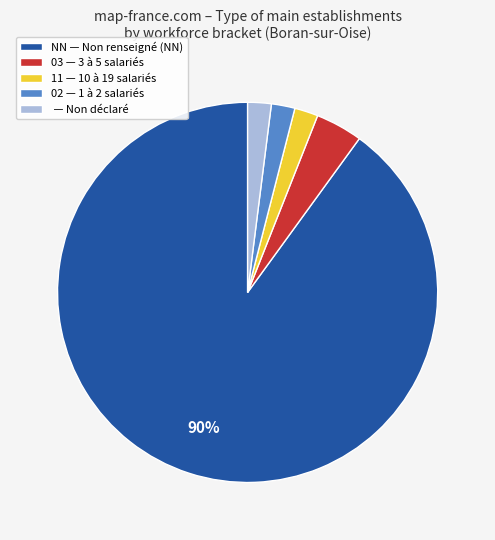

True or false: 02 — 1 à 2 salariés accounts for 2% of the total.

True